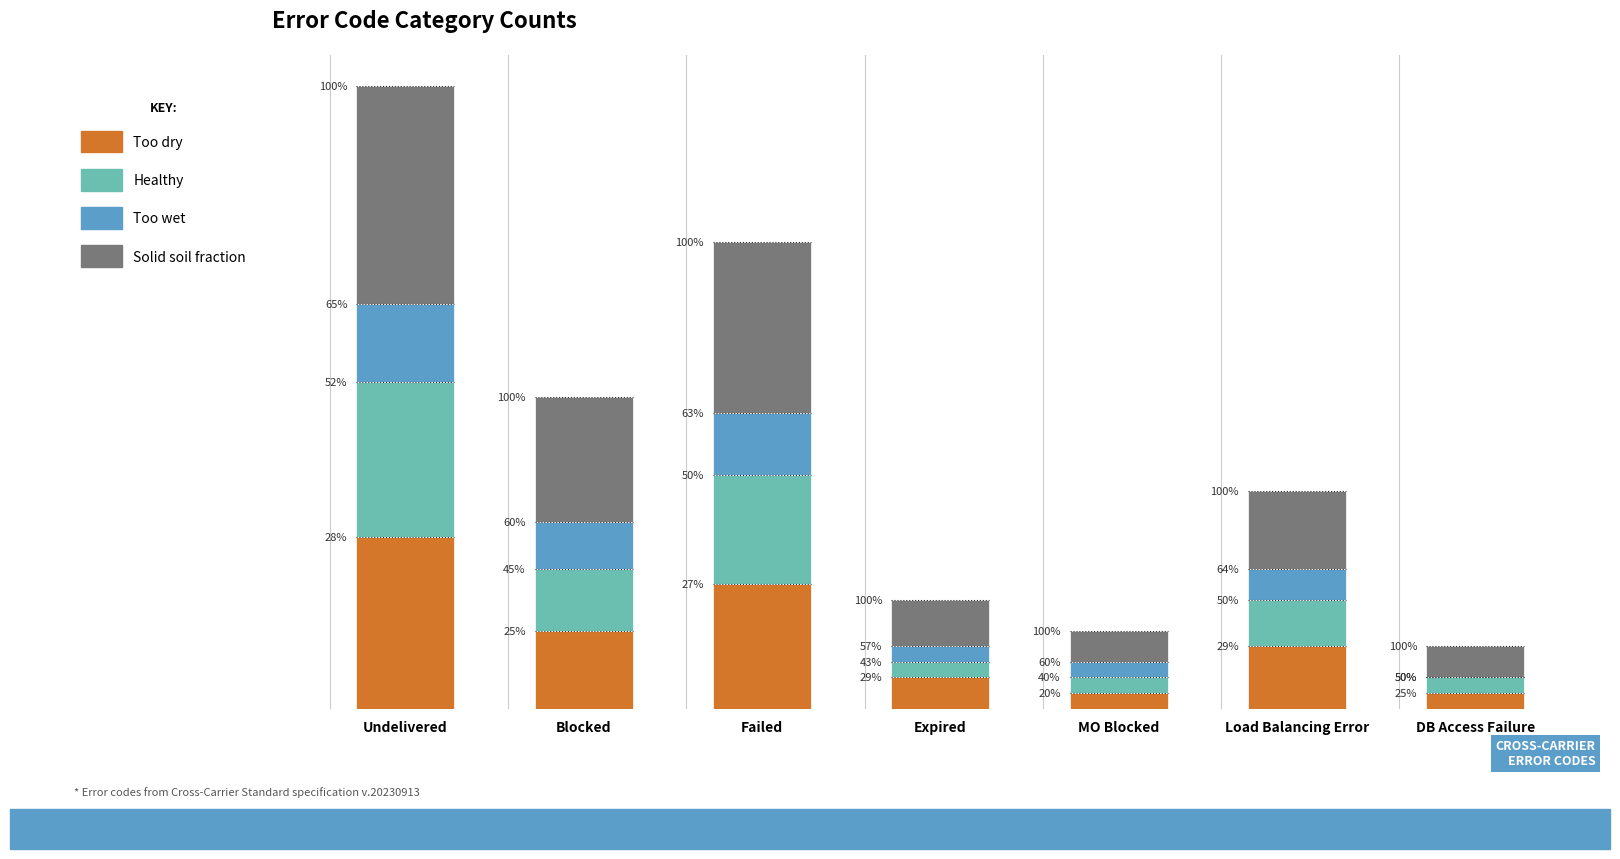

At which label does Too wet first exceed 2?

Undelivered